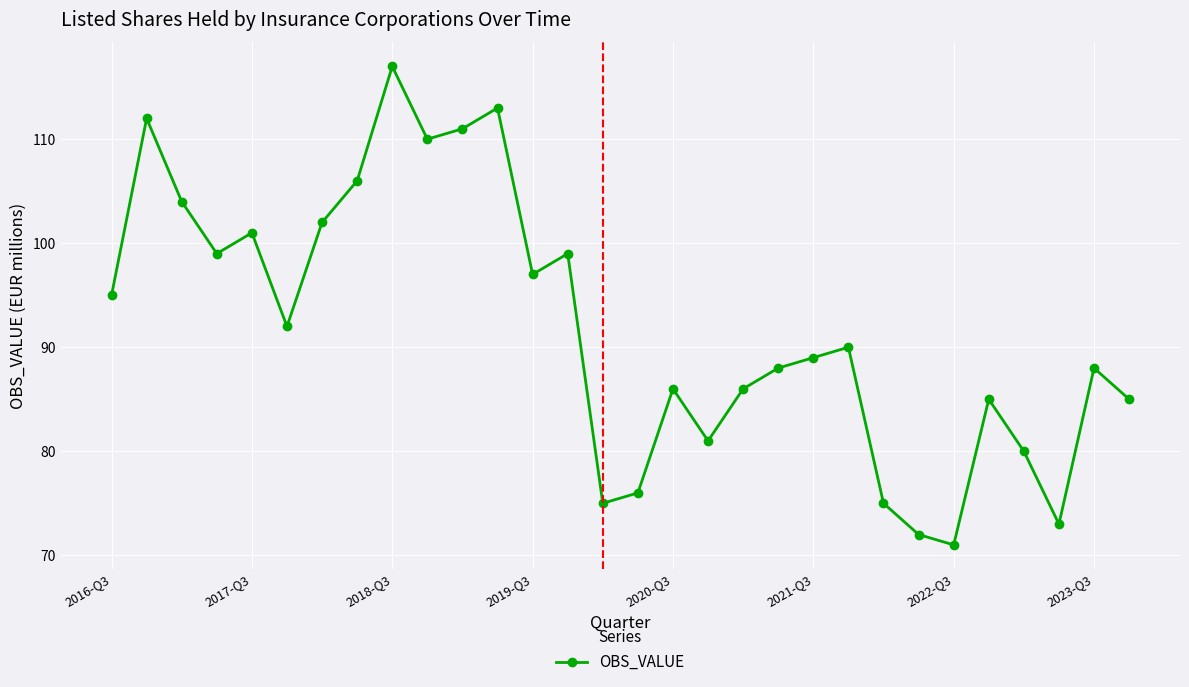

What is the smallest value displayed?

71